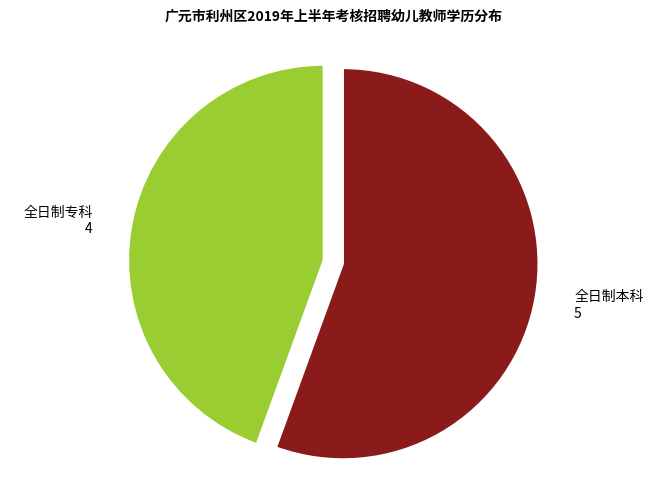

Does any single category account for the majority?

Yes